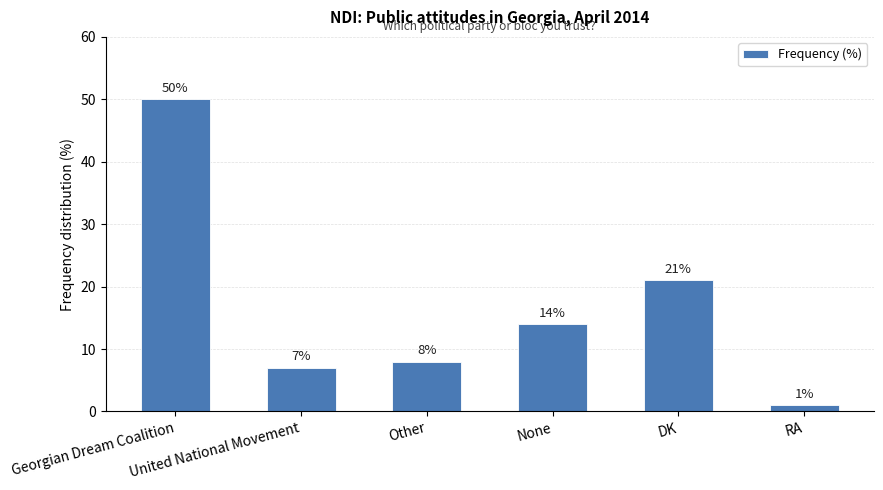

Rank the categories by value from highest to lowest.

Georgian Dream Coalition, DK, None, Other, United National Movement, RA